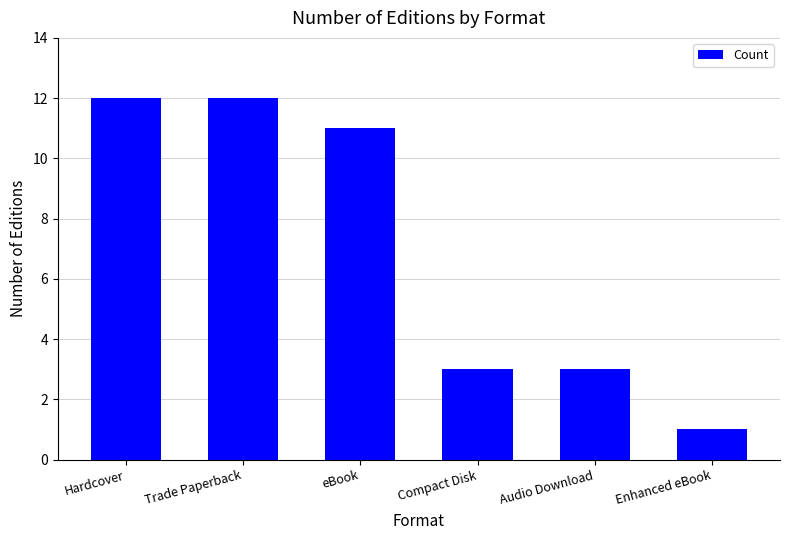

Approximately how many times larger is the value at Enhanced eBook compared to Hardcover?

0.1